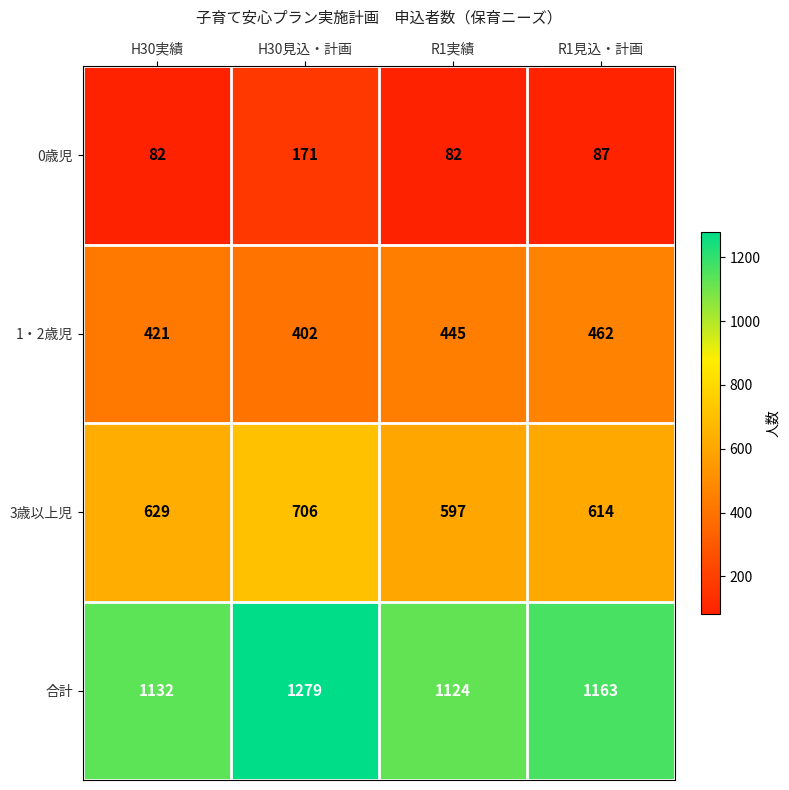

Between H30実績 and R1見込・計画, which series saw the biggest shift?

1・2歳児